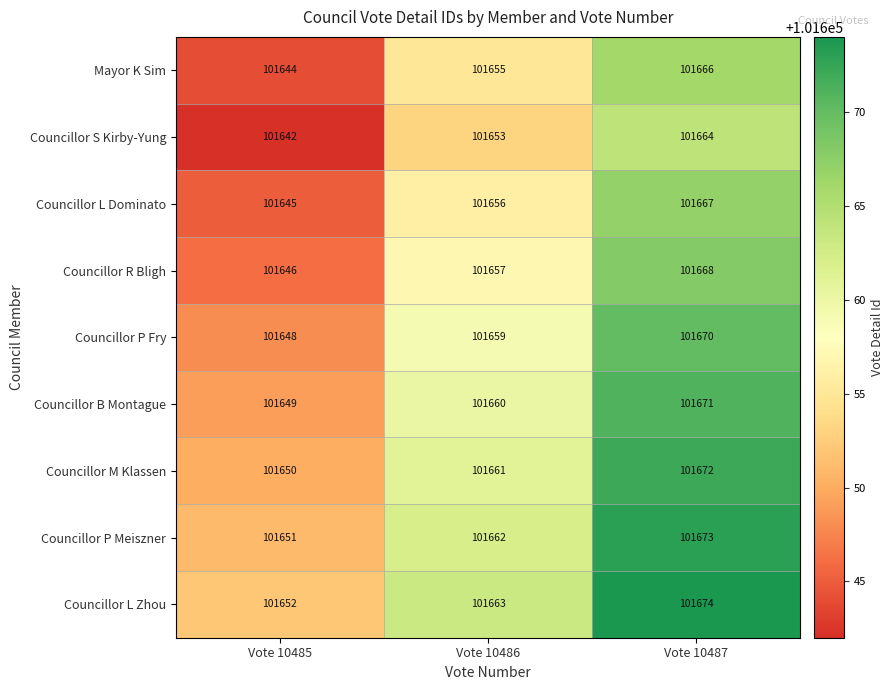

How many Councillor L Zhou values are between 101652 and 101674?

3